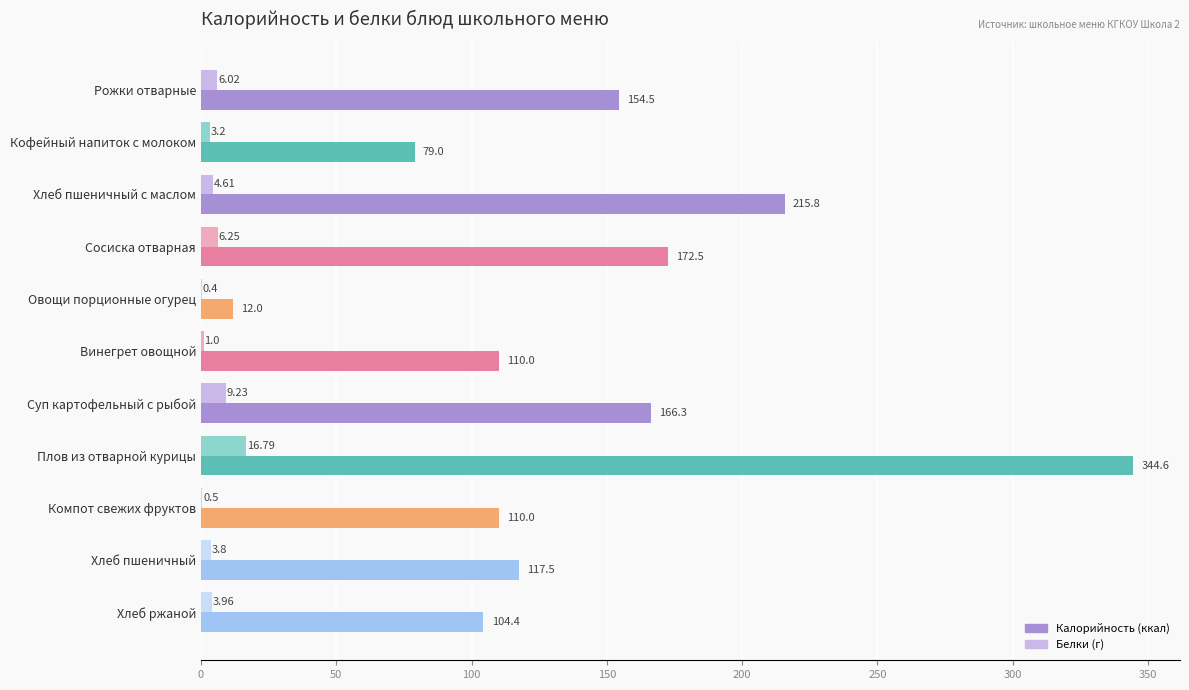

What is the total value across all series at Плов из отварной курицы?

361.4